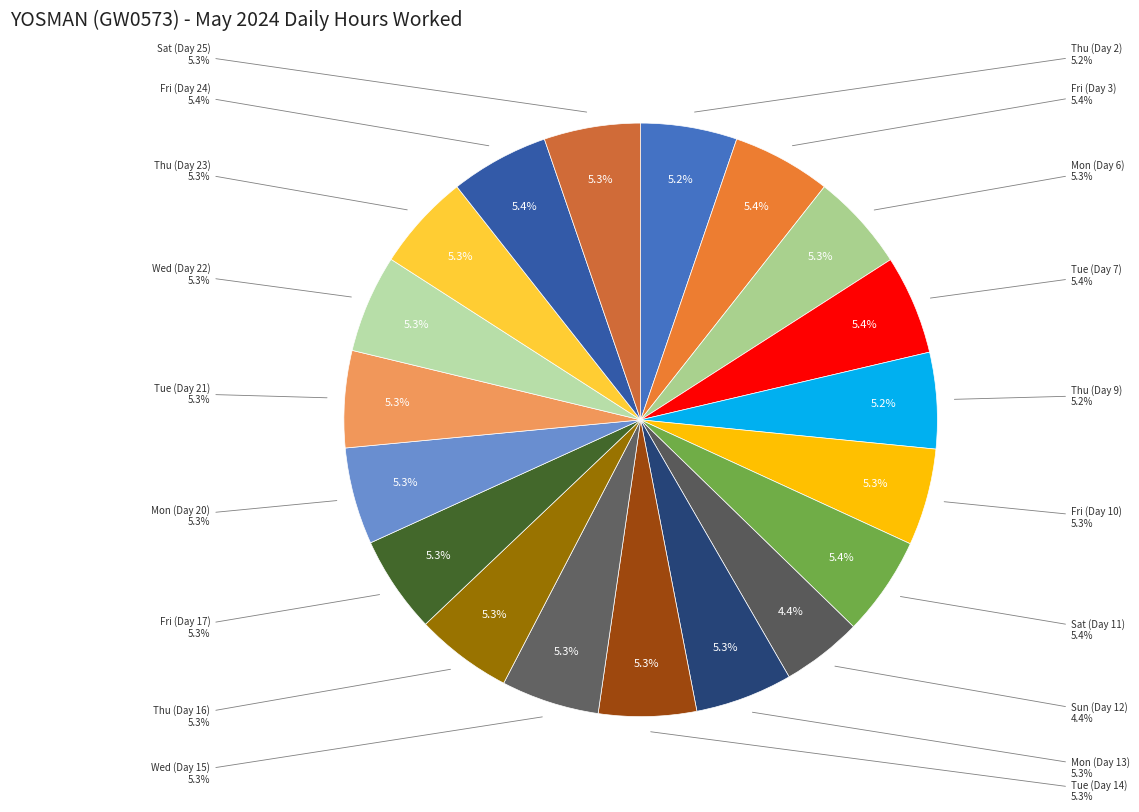

Count the number of slices in the pie.

19